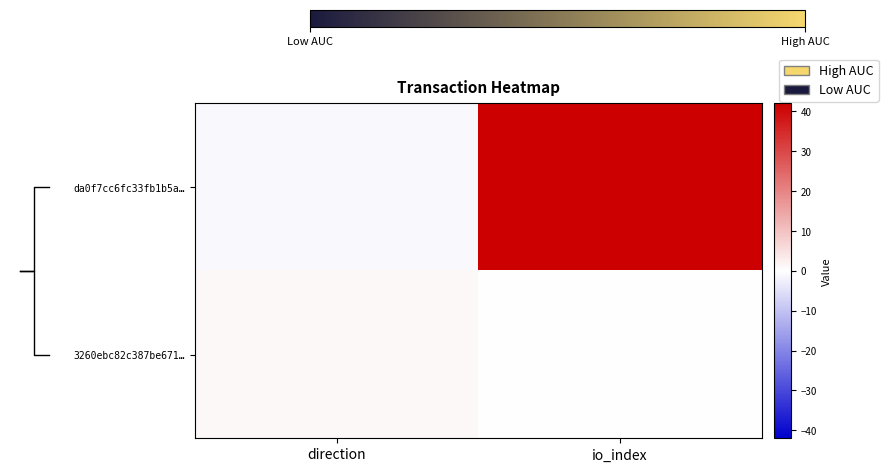

Reading left to right, transcribe all the data shown in this chart.

da0f7cc6fc33fb1b5a…: direction=-1	io_index=42
3260ebc82c387be671…: direction=1	io_index=0